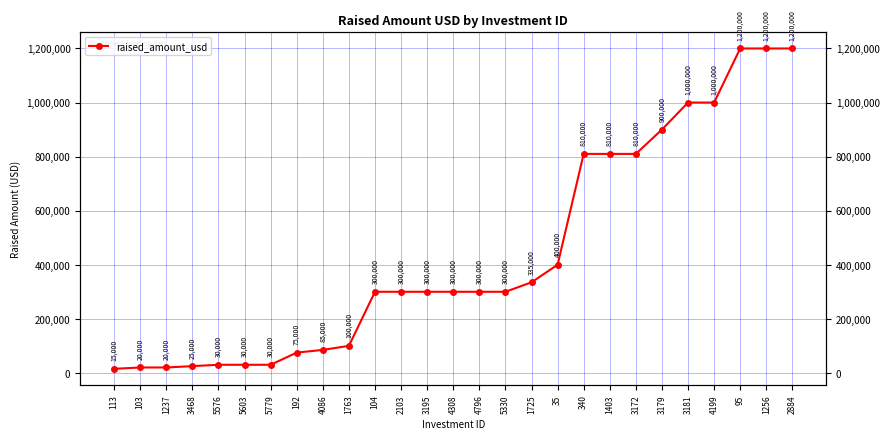

Is it true that the value at 1237 is 31316?

False